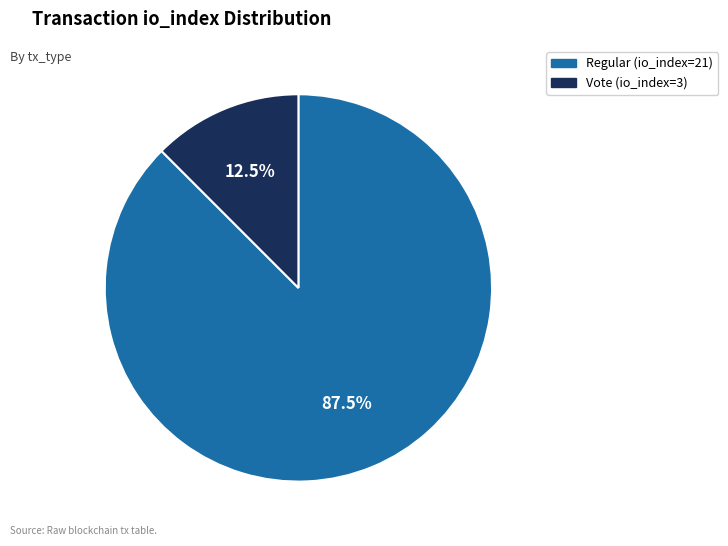

Rank the categories by value from highest to lowest.

Regular (io_index=21), Vote (io_index=3)